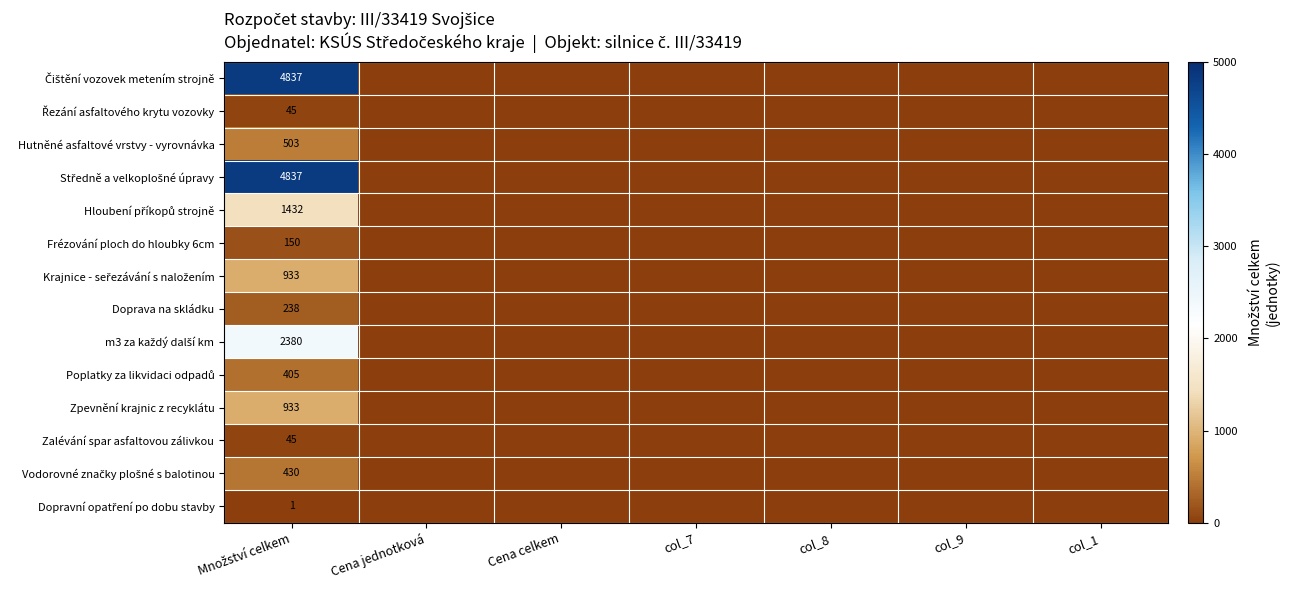

How many positive values does the Řezání asfaltového krytu vozovky series have?

1